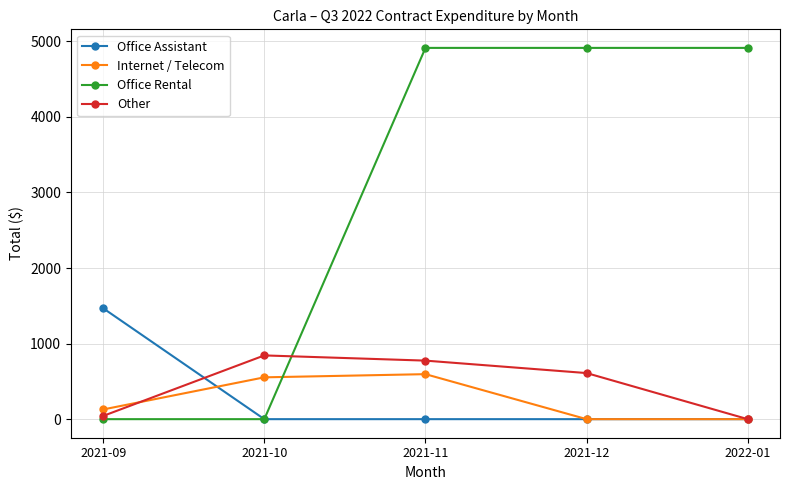

Between which two adjacent categories do Office Rental and Internet / Telecom first intersect?

2021-10 and 2021-11